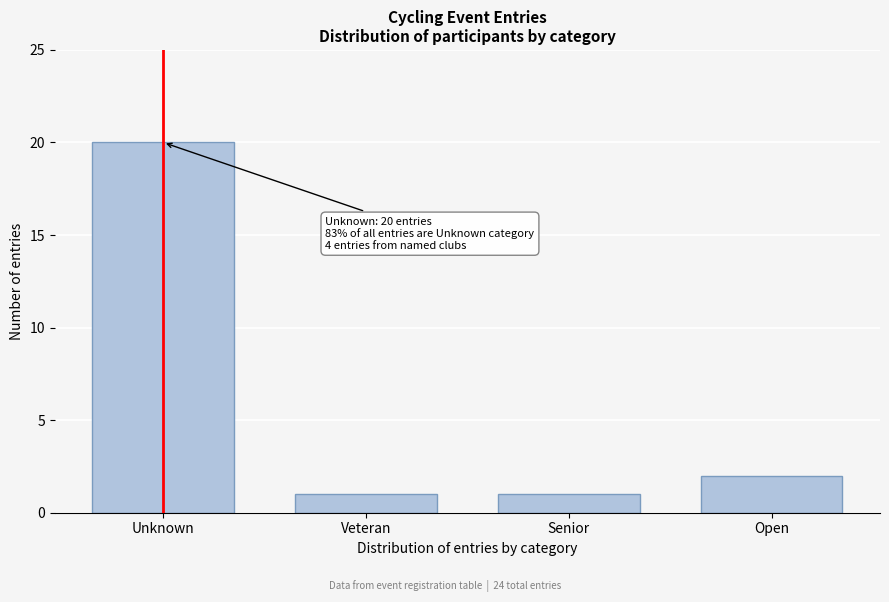

Reading right to left, extract all data points from this chart.

2	1	1	20